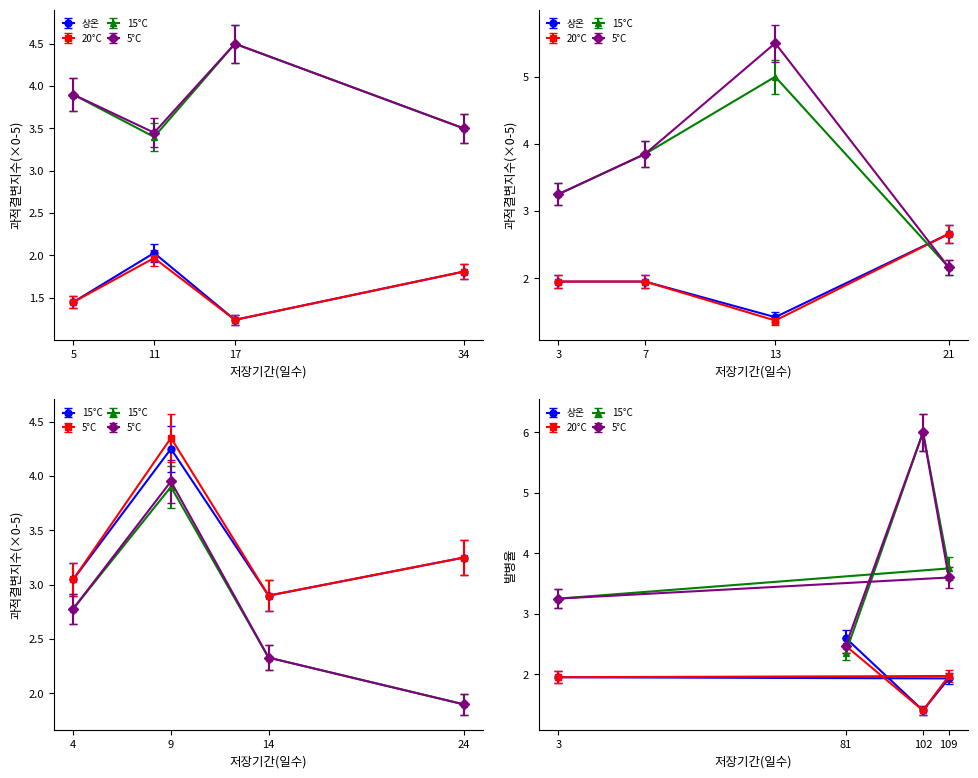

Is it true that first_home equals 1.2 at 17?

True